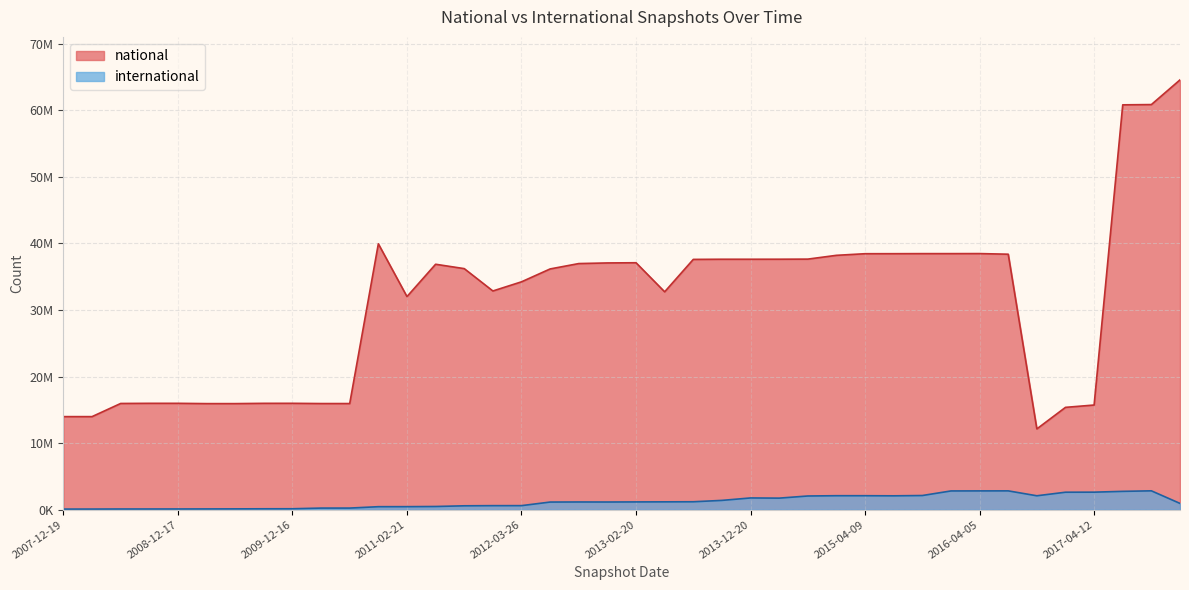

What position from the left is 2015-07-03?

30